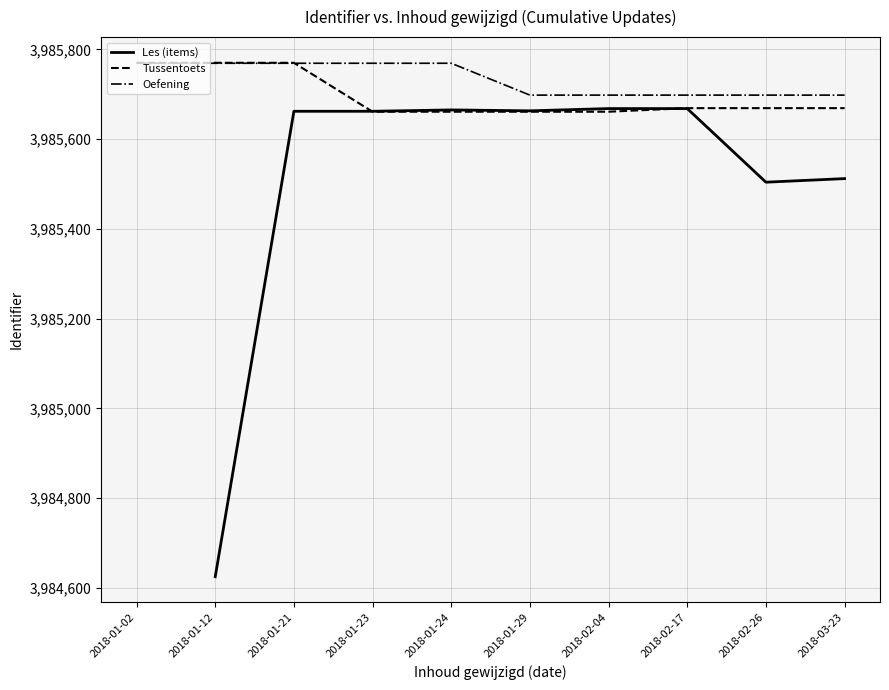

The Les (items) series shows 5907179.5 at 2018-01-12. True or false?

False